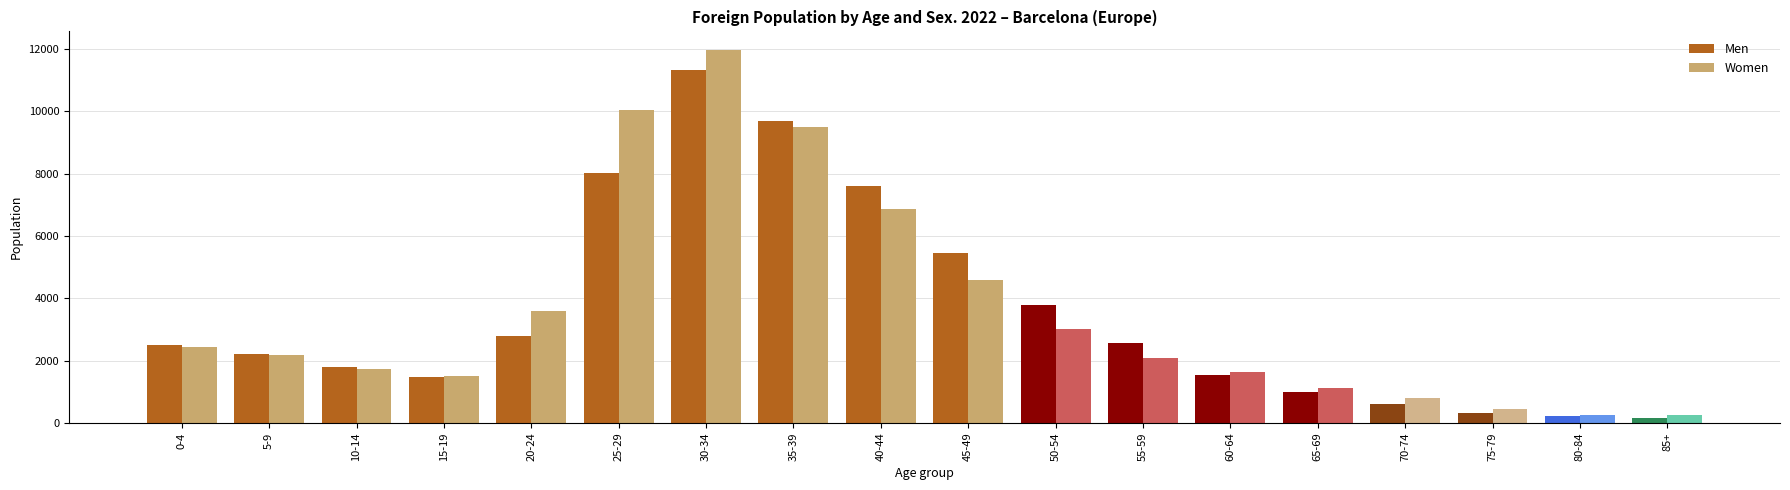

Which series has the widest spread of values?

Women